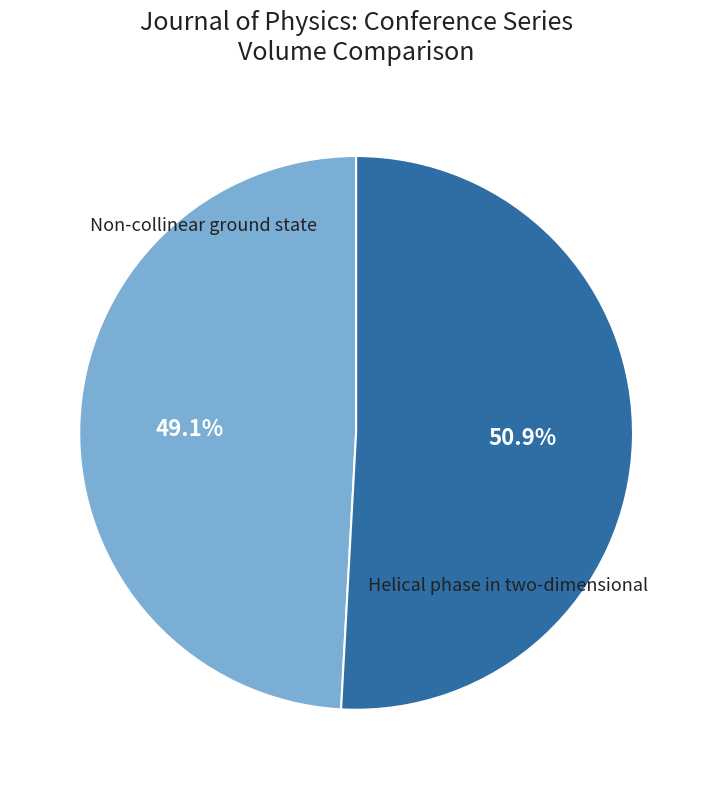

How many segments does this pie chart have?

2